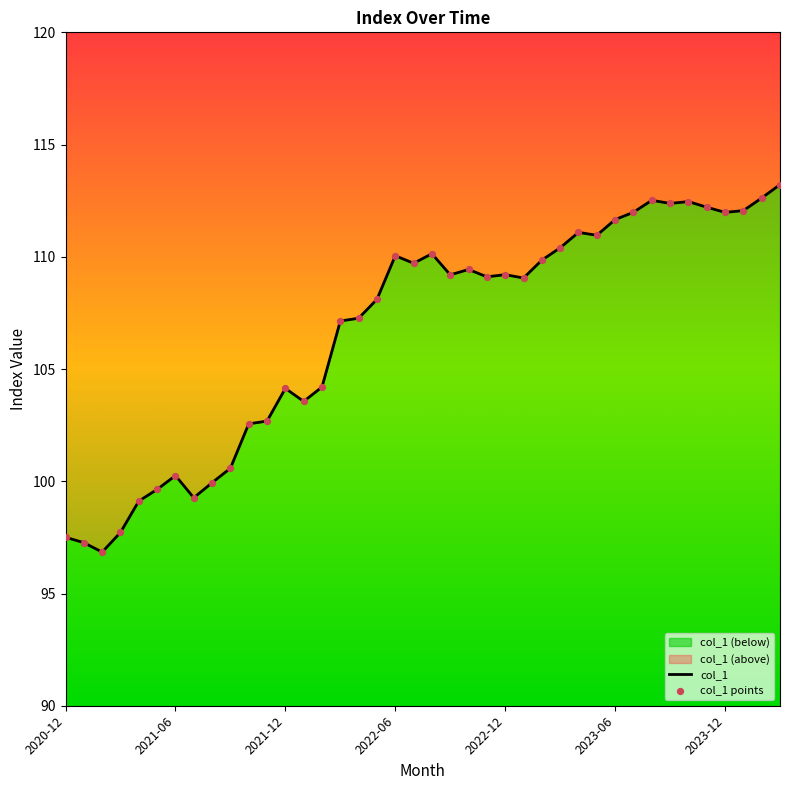

Which series contains the lowest Y value?

col_1